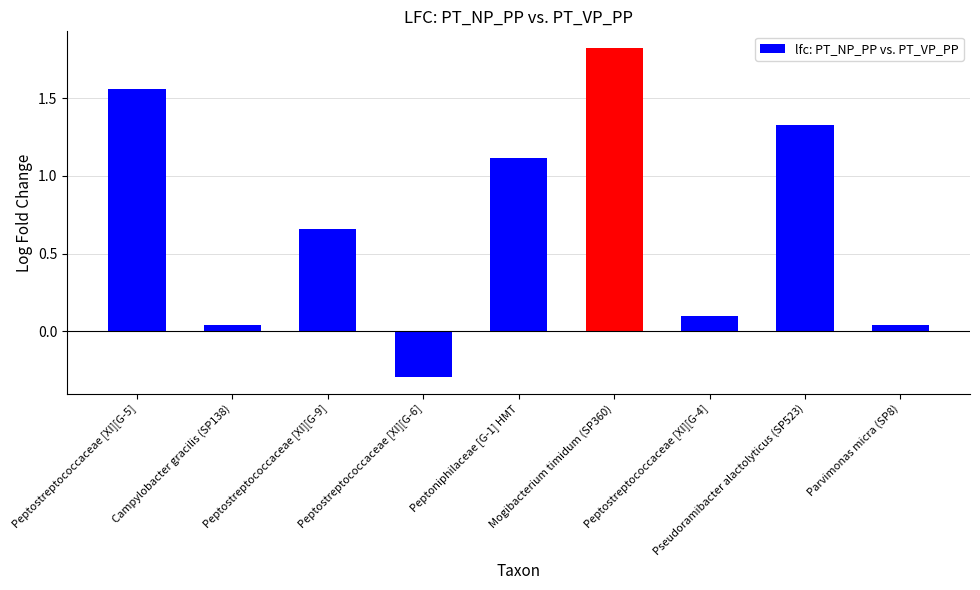

At which label does the data first exceed 0?

Peptostreptococcaceae [XI][G-5]